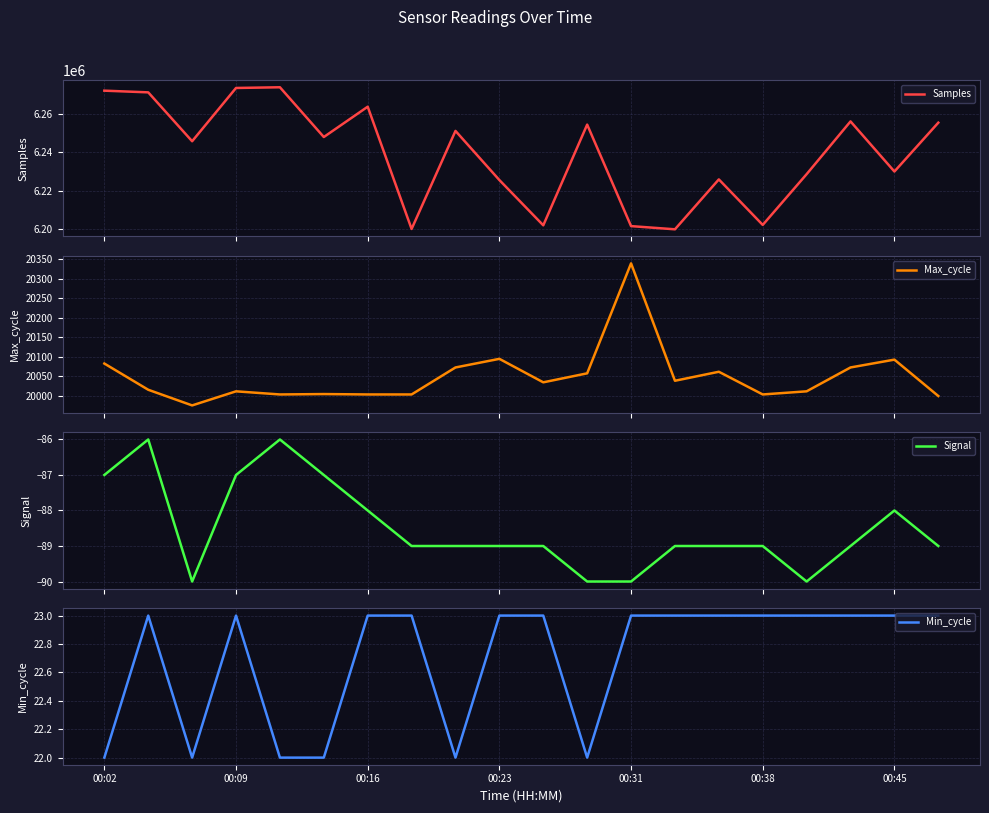

What is the average value of the Samples series?

6239085